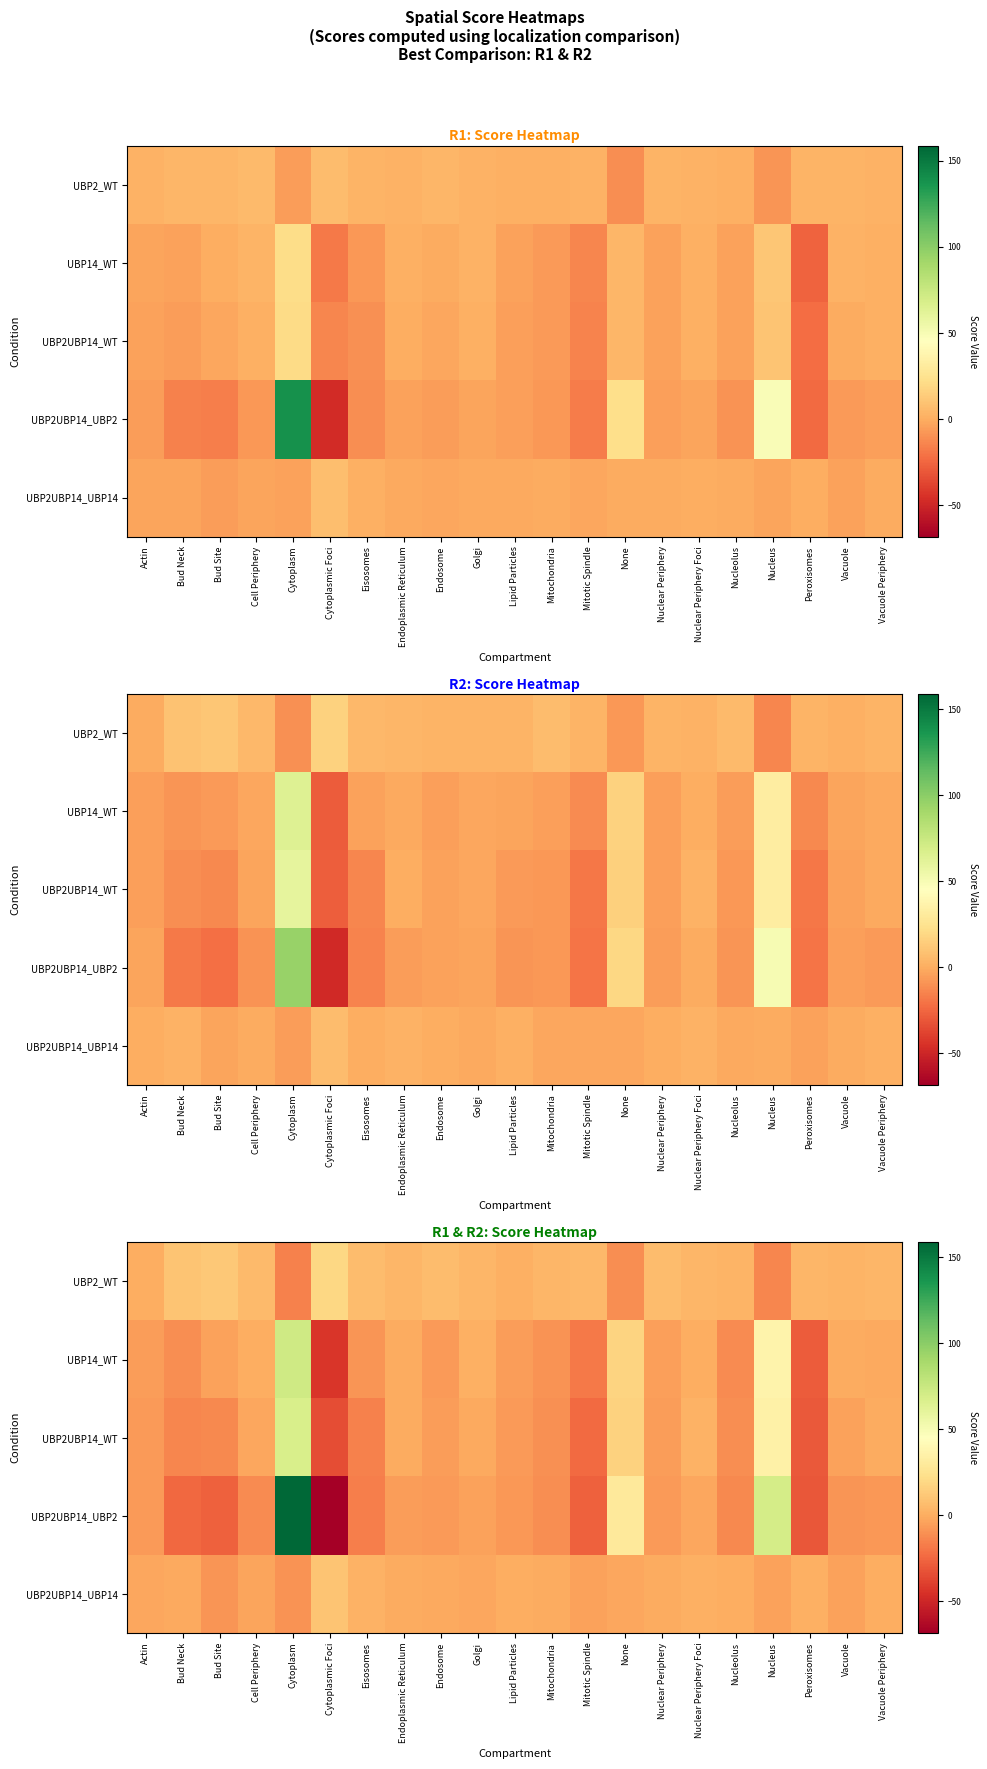

List the labels in order of UBP14_WT value, largest first.

Cytoplasm, Nucleus, None, Golgi, Nuclear Periphery Foci, Cell Periphery, Endoplasmic Reticulum, Vacuole, Vacuole Periphery, Bud Site, Nuclear Periphery, Lipid Particles, Actin, Endosome, Eisosomes, Mitochondria, Bud Neck, Nucleolus, Mitotic Spindle, Peroxisomes, Cytoplasmic Foci